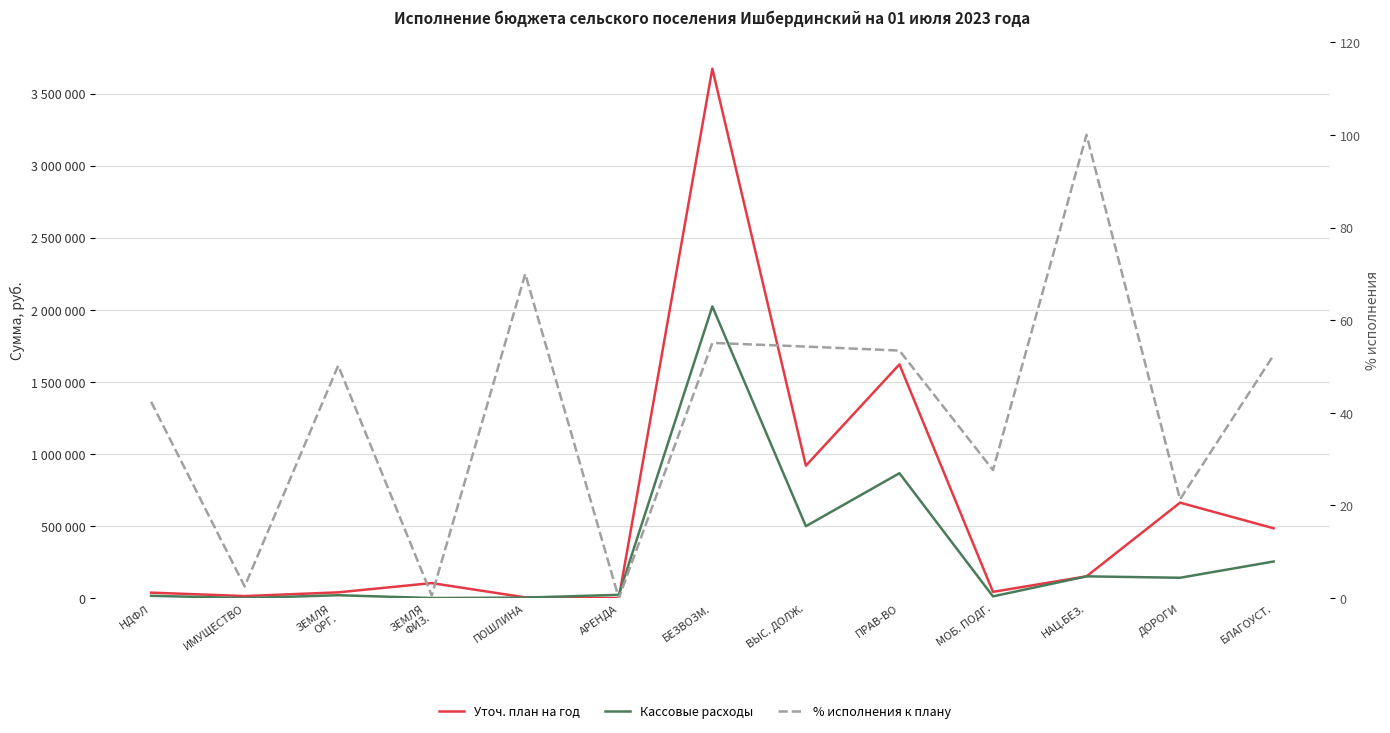

What is the label of the 10th point from the left?

МОБ. ПОДГ.